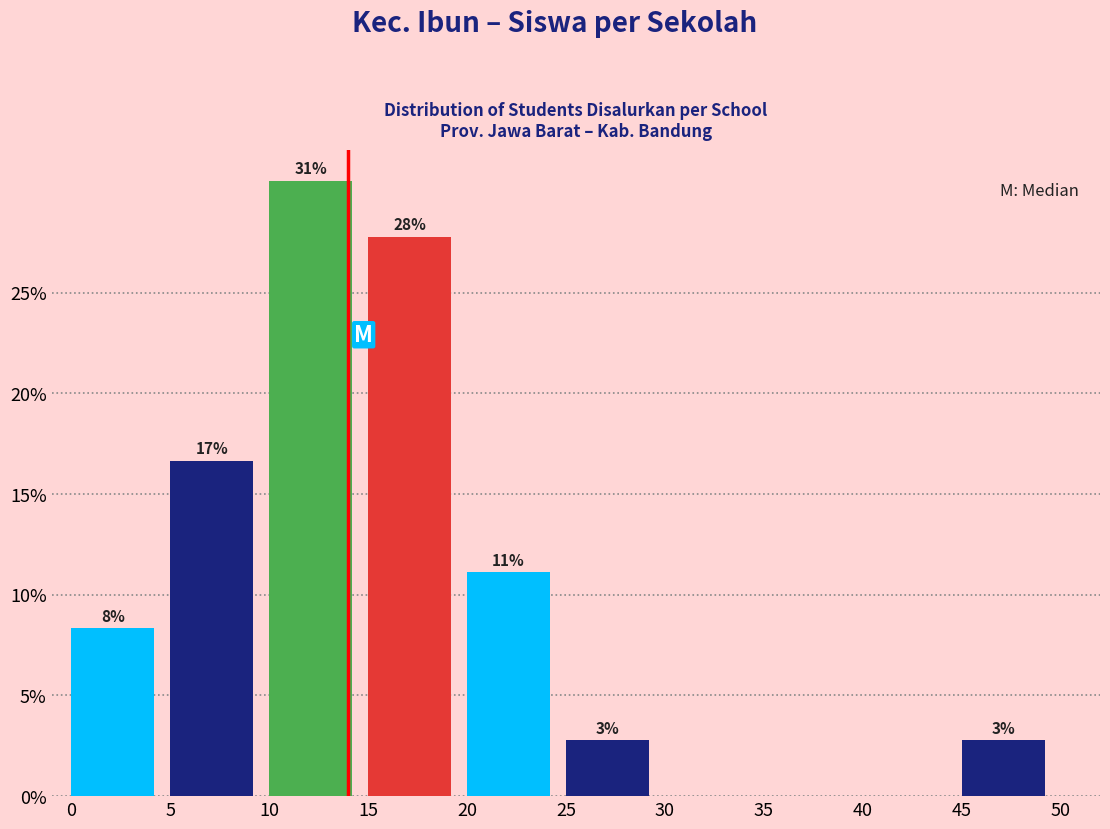

Are the bars horizontal?

No